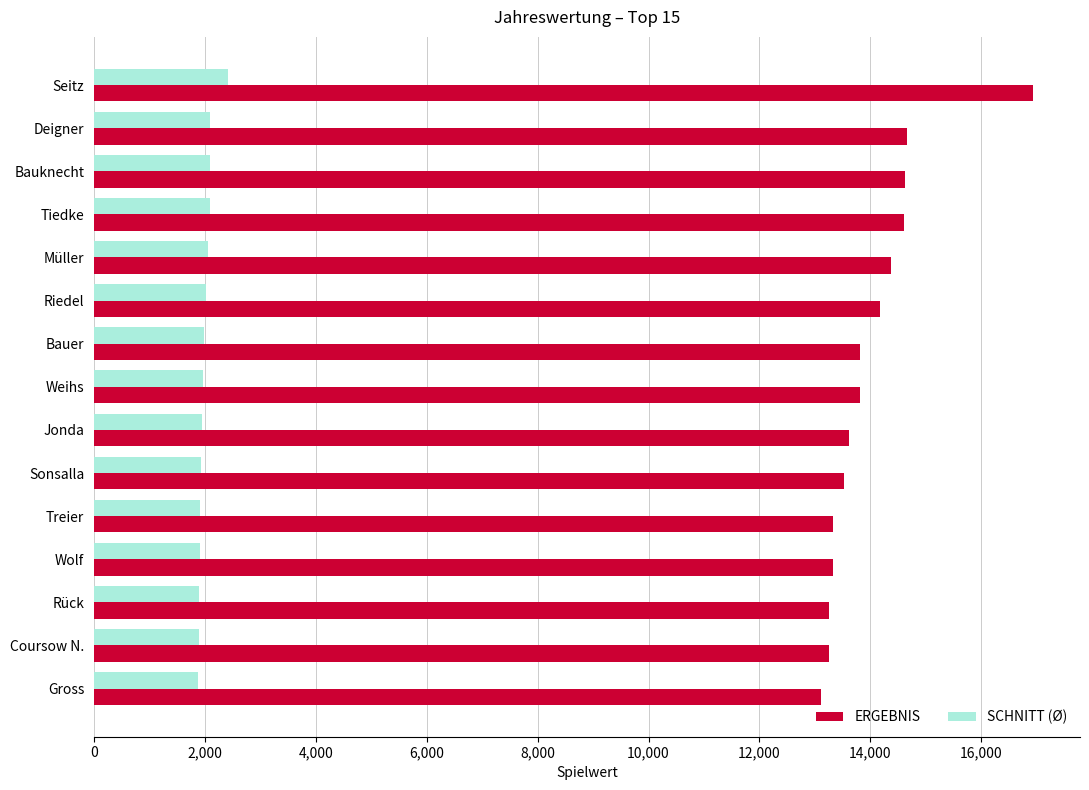

Which series has the largest total across all categories?

ERGEBNIS